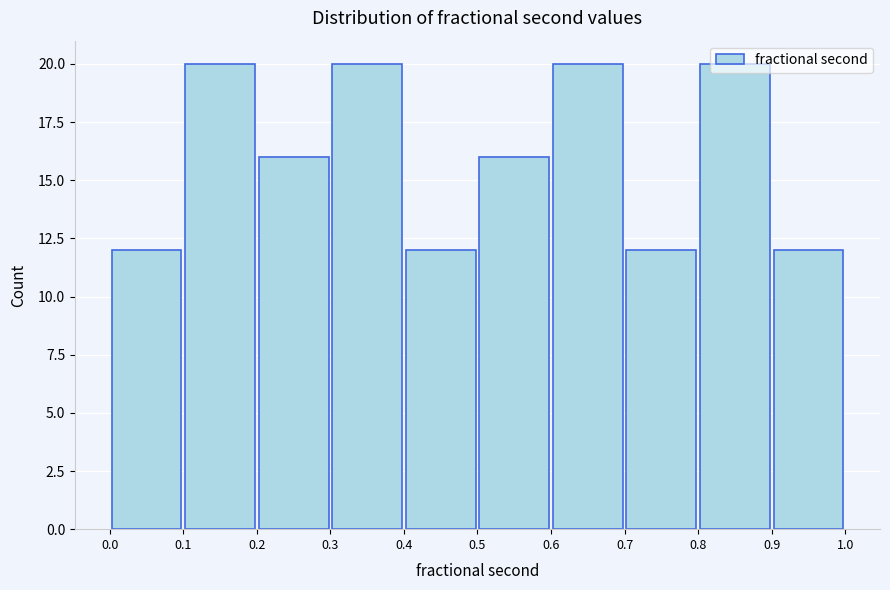

Reading left to right, list every bar in this chart as the range it spans on the x-axis followed by its height. The values are not printed on the chart, so give them approximately, as read against the axis.

0.0 to 0.1: 12
0.1 to 0.2: 20
0.2 to 0.3: 16
0.3 to 0.4: 20
0.4 to 0.5: 12
0.5 to 0.6: 16
0.6 to 0.7: 20
0.7 to 0.8: 12
0.8 to 0.9: 20
0.9 to 1.0: 12